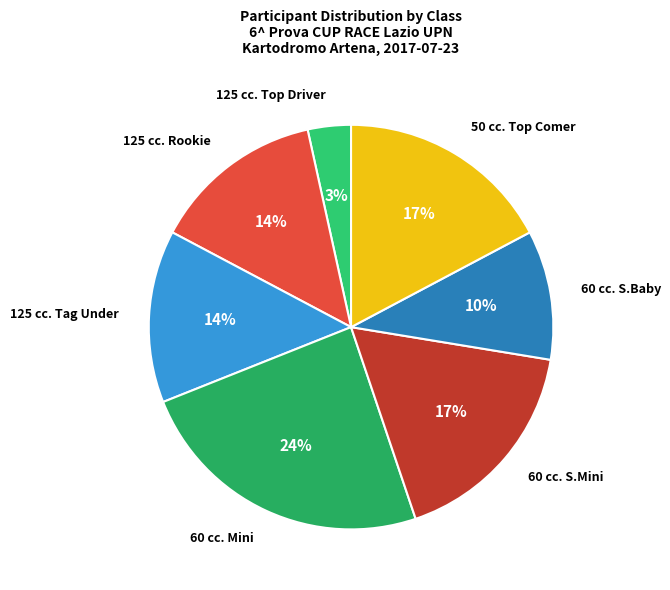

Count the number of slices in the pie.

7